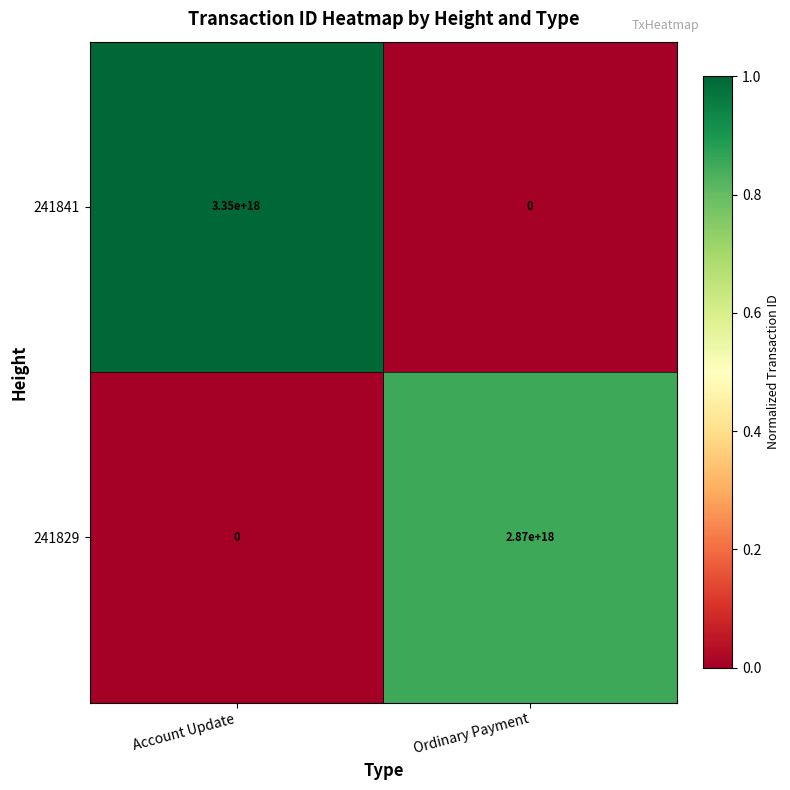

List the series in order of their overall mean, highest first.

241841, 241829